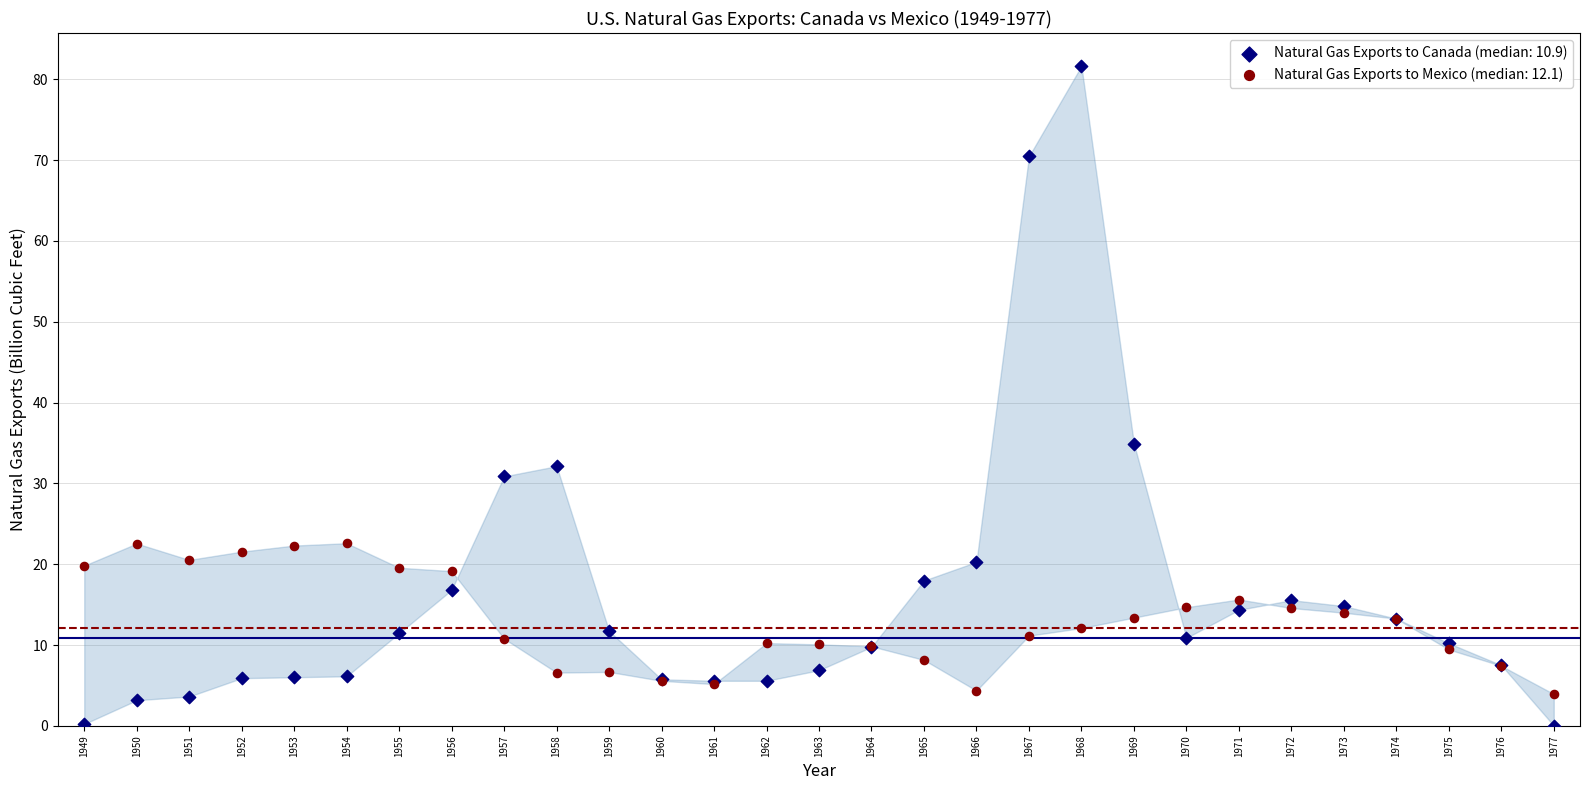

Which series contains the highest Y value?

Natural Gas Exports to Canada (median: 10.9)